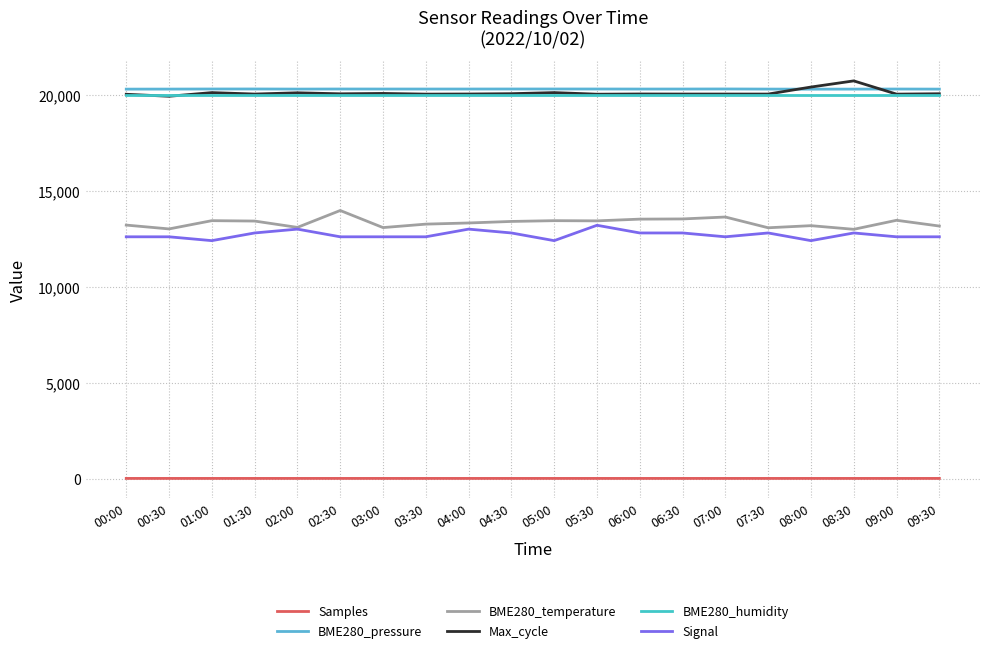

At which label is BME280_pressure closest to 20291?

07:30